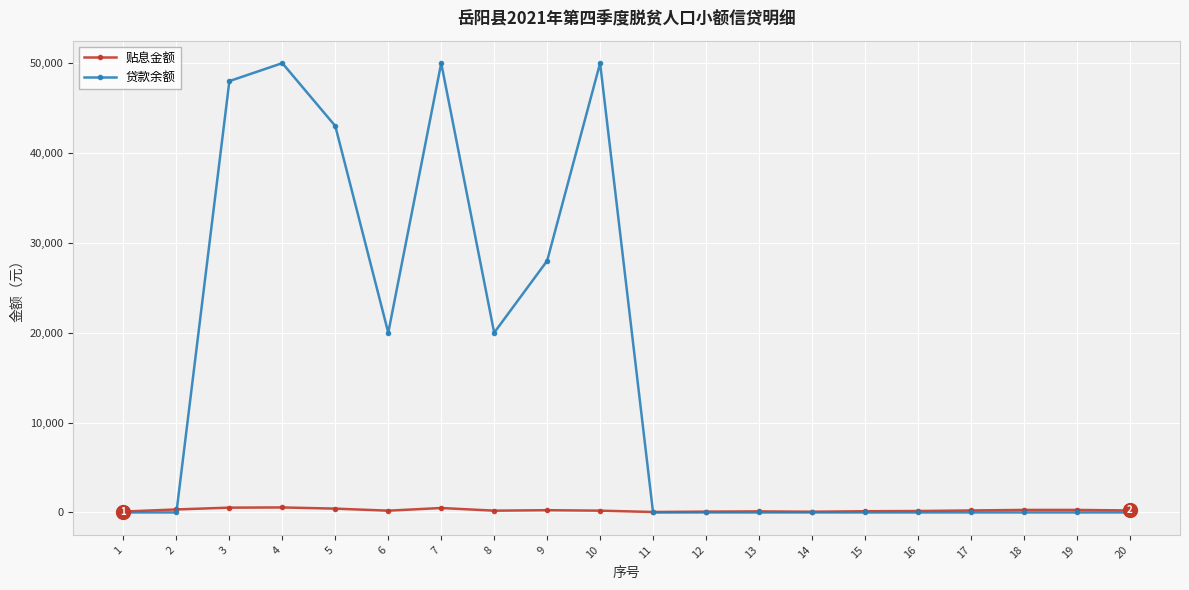

Which series has the widest spread of values?

贷款余额